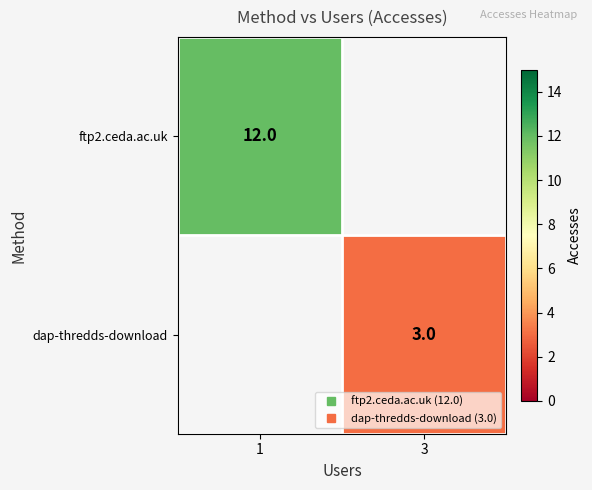

How many values in dap-thredds-download are above zero?

1